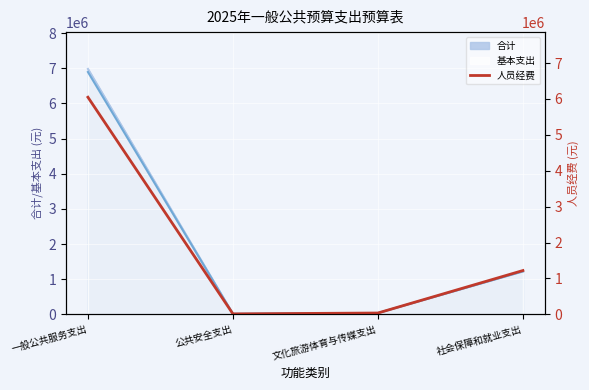

How many lines are shown in the chart?

1